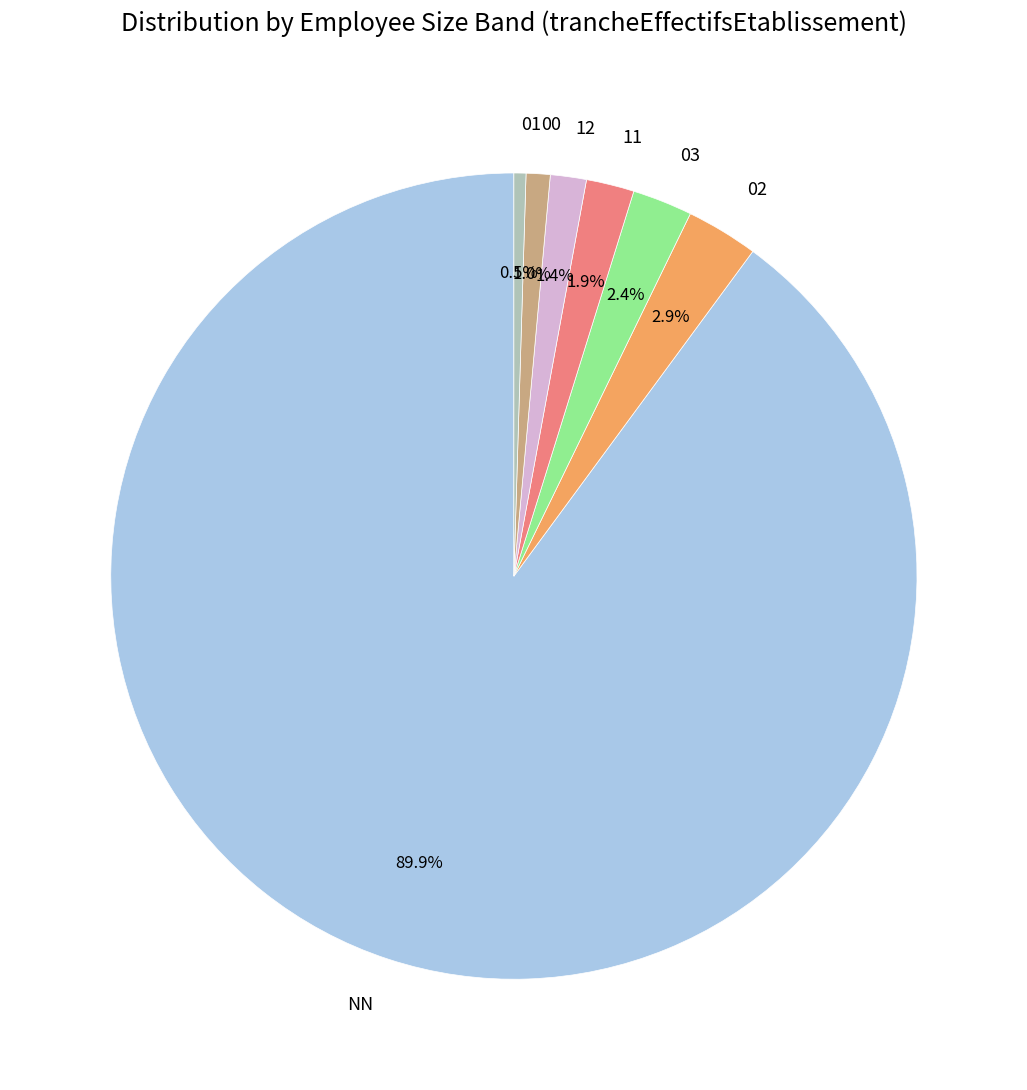

Which category has the biggest portion of the pie?

NN